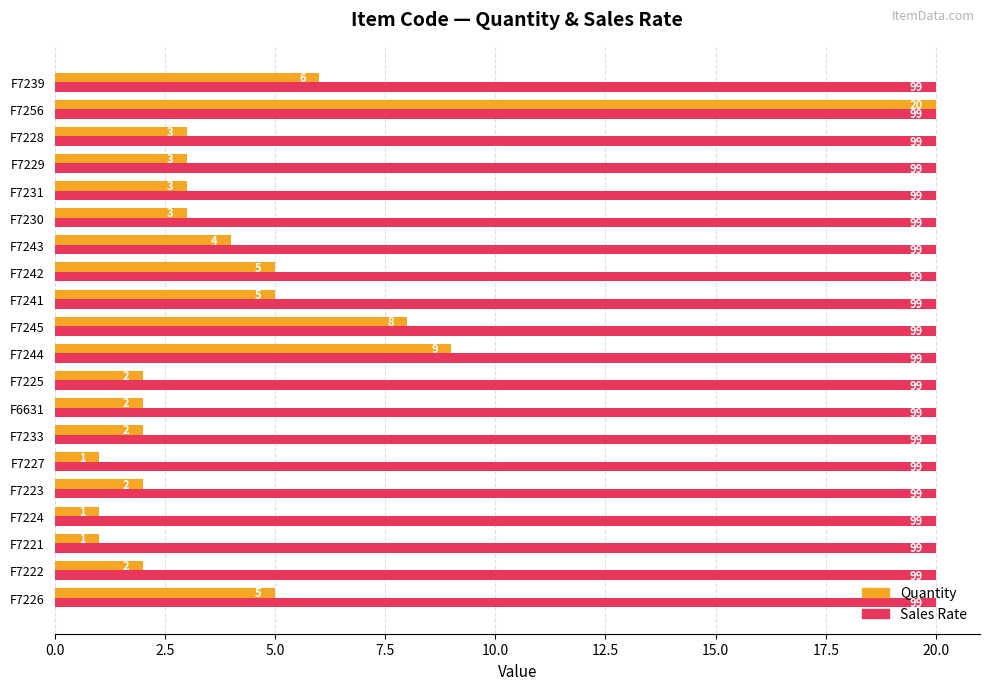

What is the greatest value displayed?

20